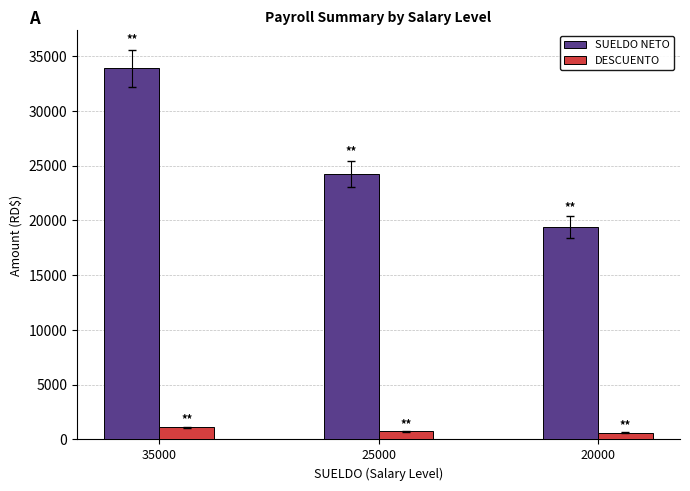

Is it true that SUELDO NETO equals 53848.7 at 35000?

False